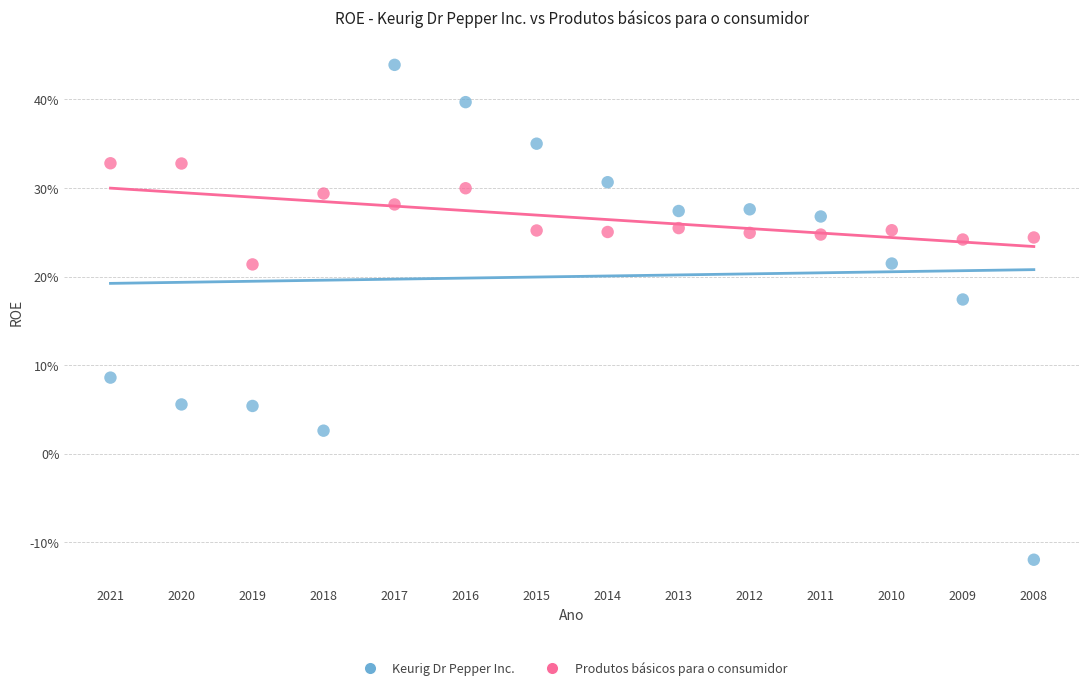

Which series has the widest spread of Y values?

Keurig Dr Pepper Inc.